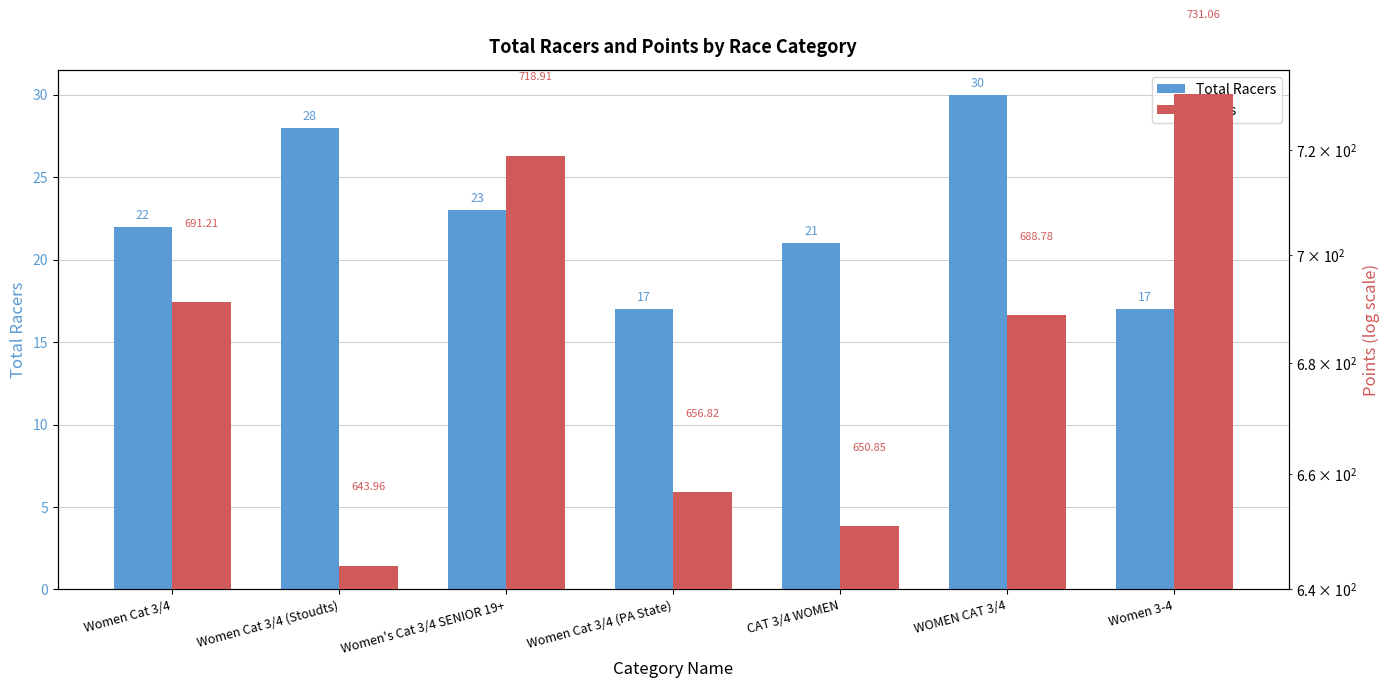

Are the bars horizontal?

No